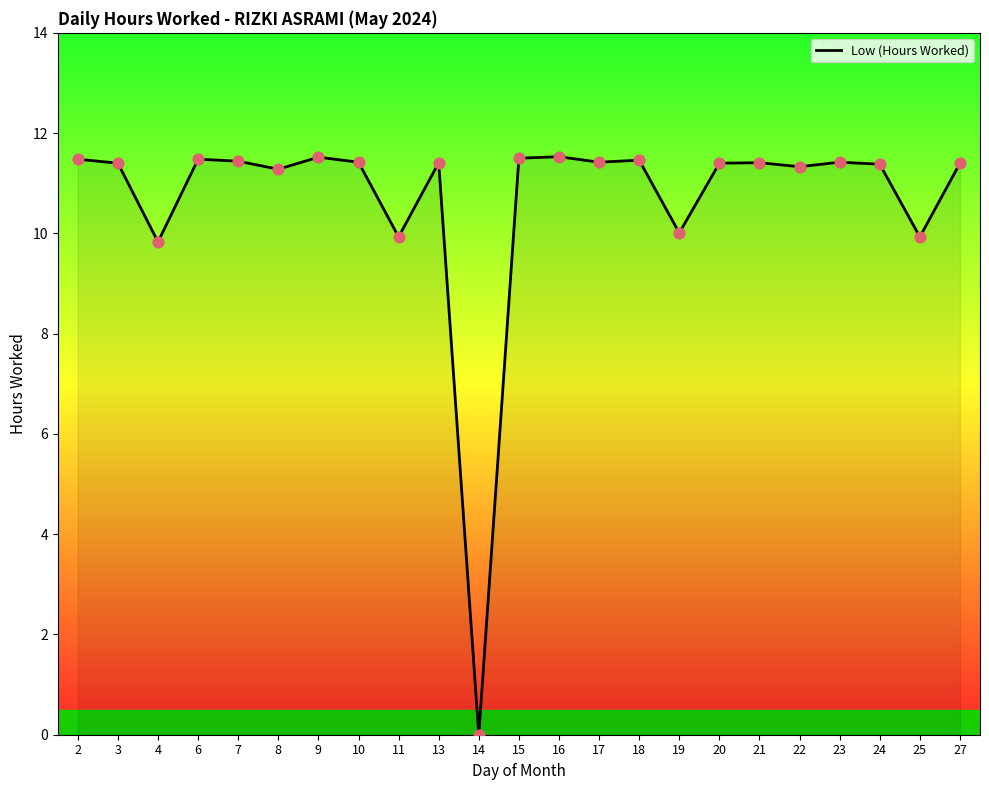

Approximately how many times larger is the value at 11 compared to 8?

0.9